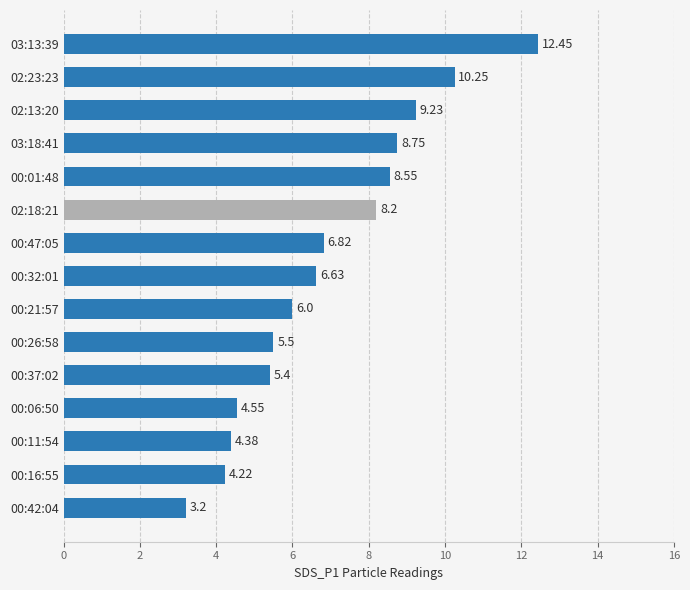

What is the sum of the values at 00:11:54 and 02:23:23?

14.6